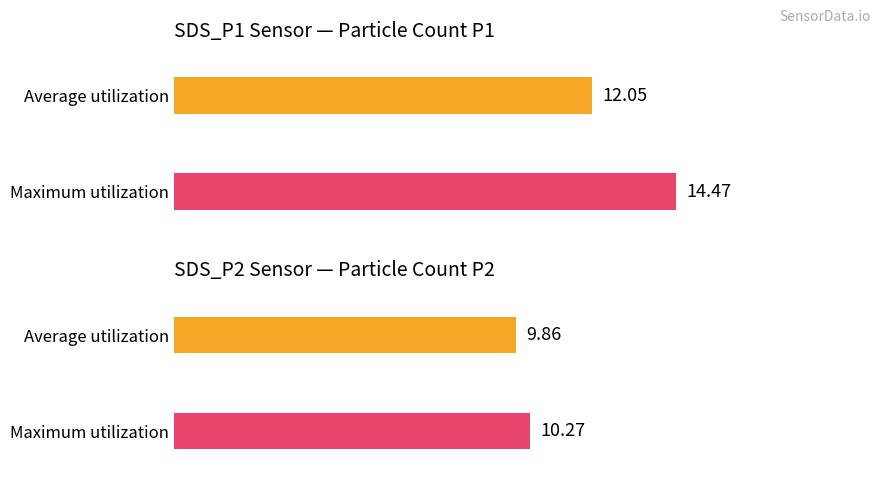

Reading right to left, transcribe all the data shown in this chart.

SDS_P1: 2.5=14.5	0.0=12.1
SDS_P2: 2.5=10.3	0.0=9.9